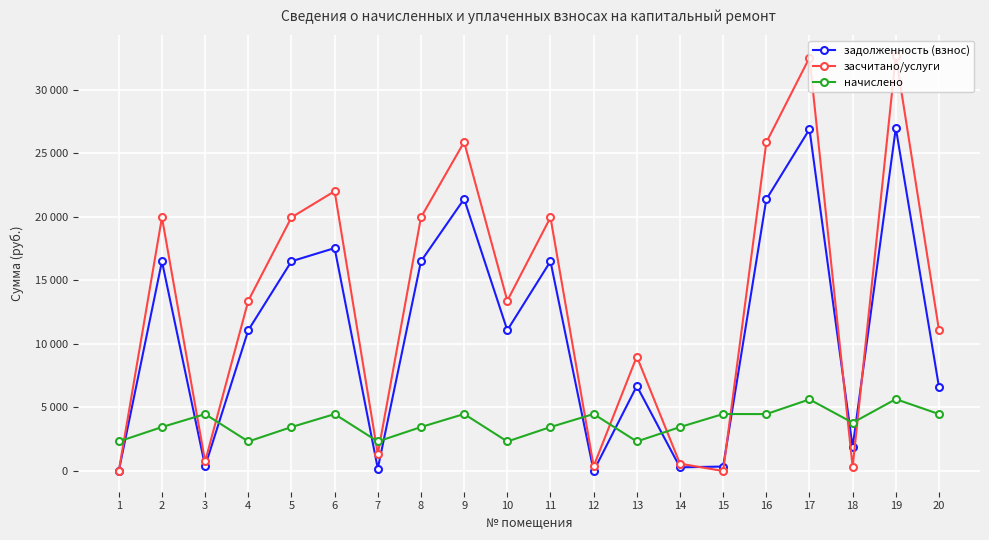

What are all the series names shown in the legend?

задолженность (взнос), засчитано/услуги, начислено